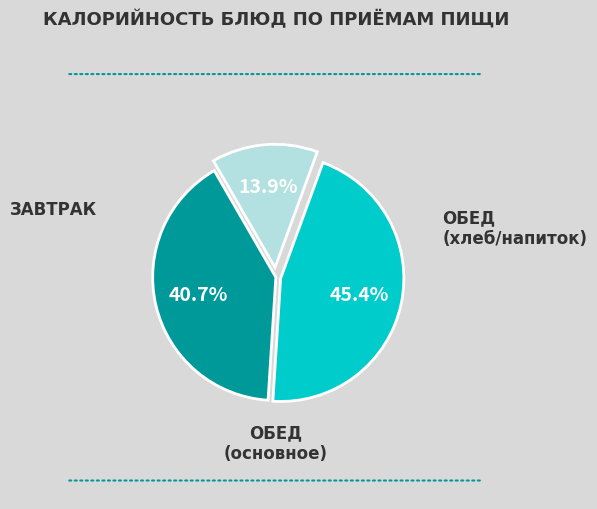

Does any single category account for the majority?

No